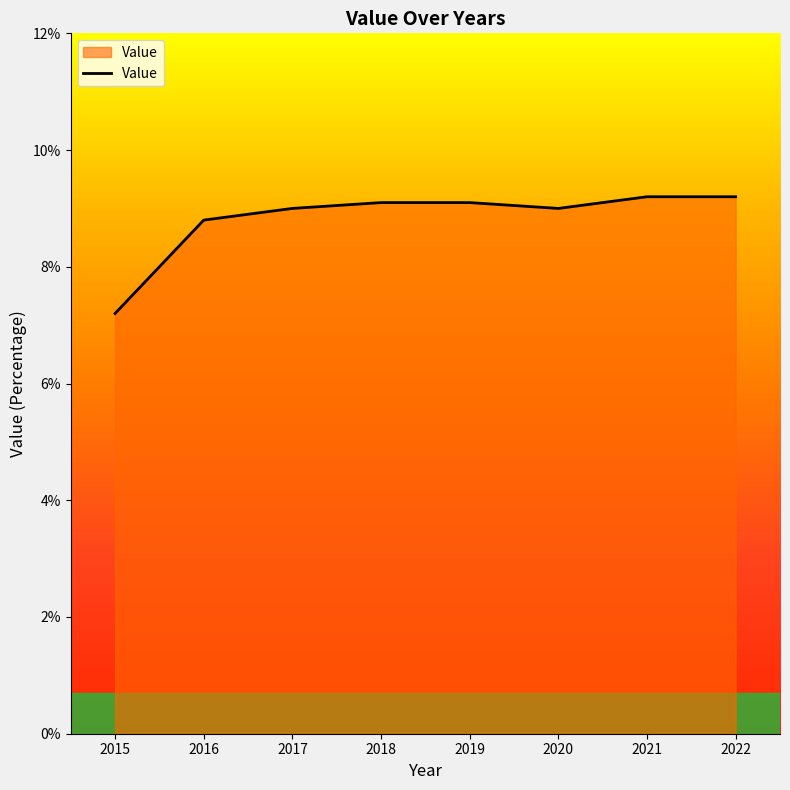

The value at 2015 is 2.3. True or false?

False